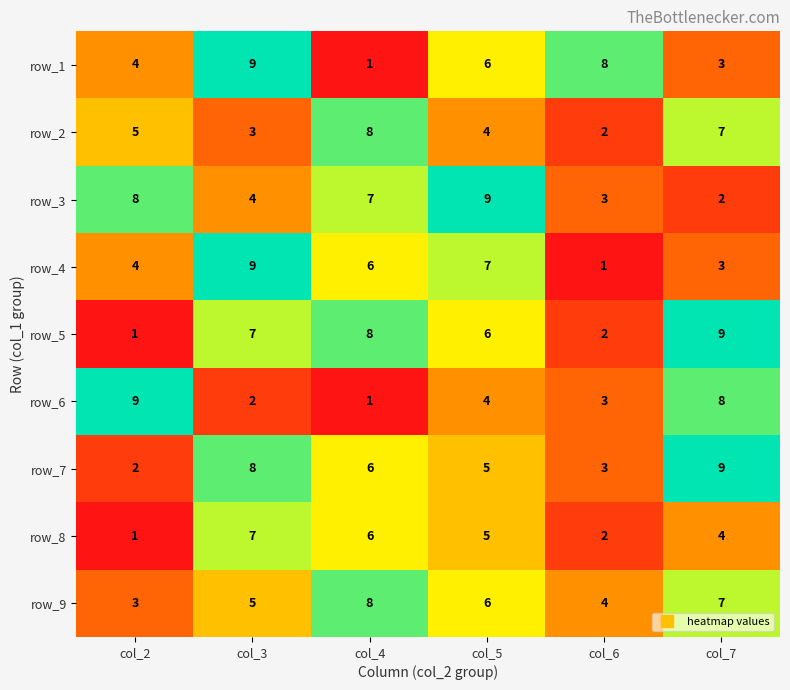

What is the total value across all series at col_6?

28